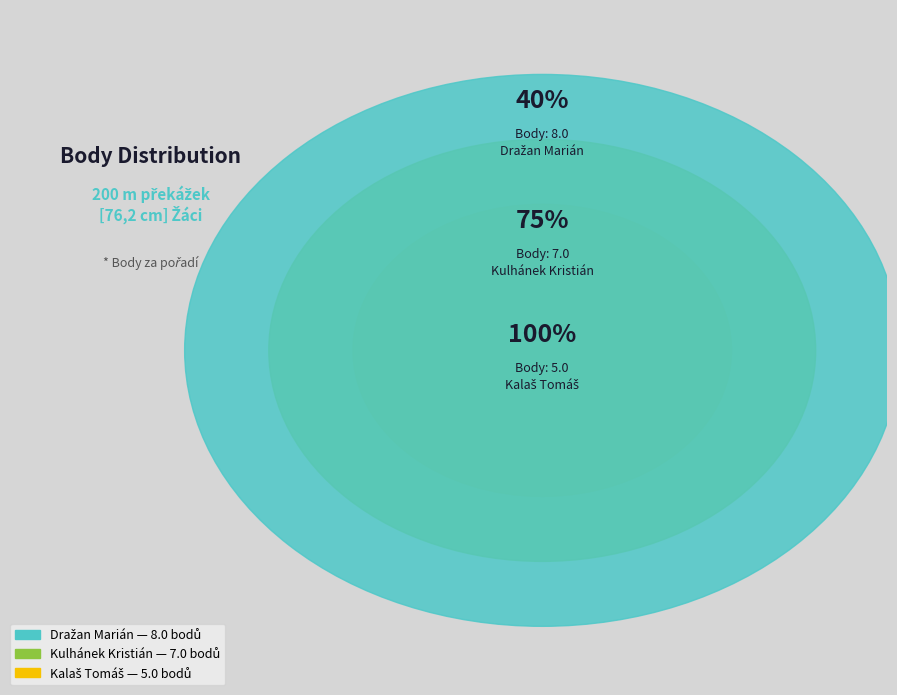

How many slices are in this pie chart?

3